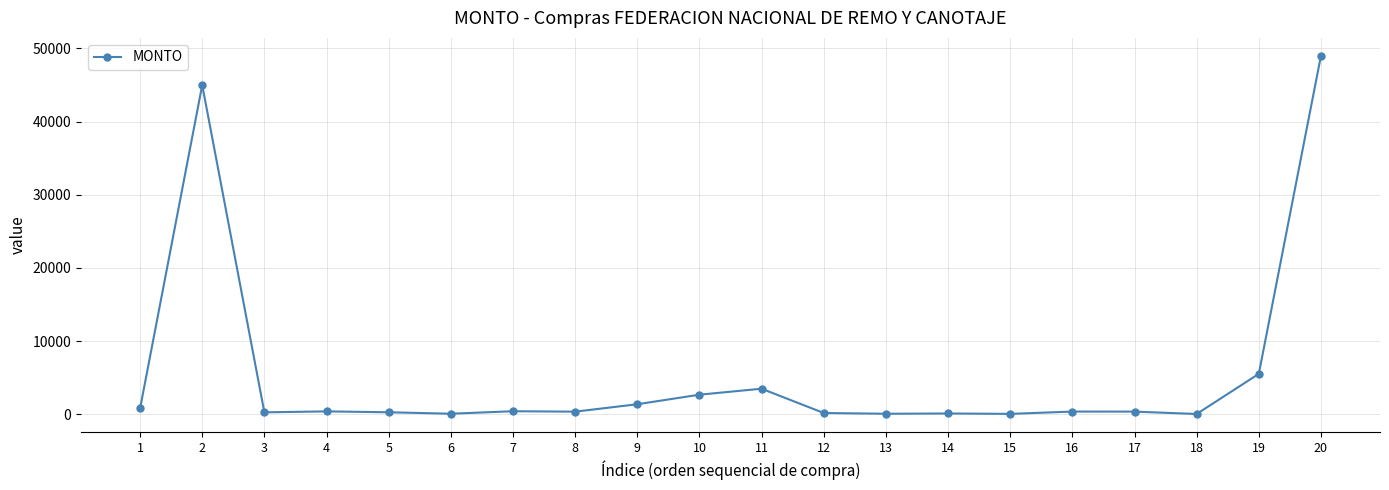

What is the sum of all values?

110919.8